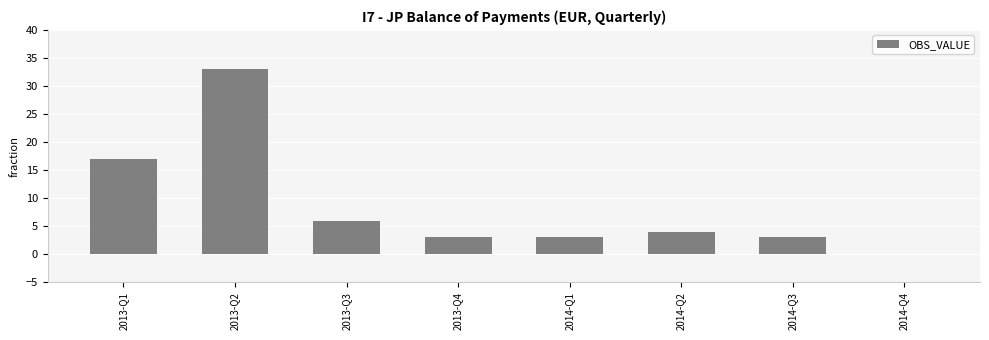

The chart shows a value of 5 at 2014-Q1. True or false?

False